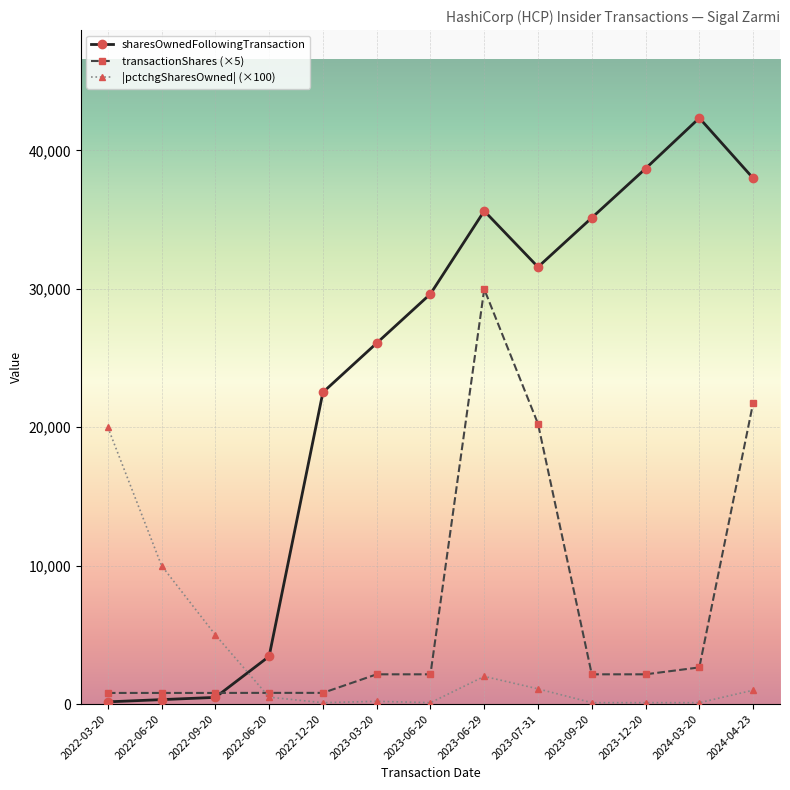

Does the chart have visible grid lines?

Yes